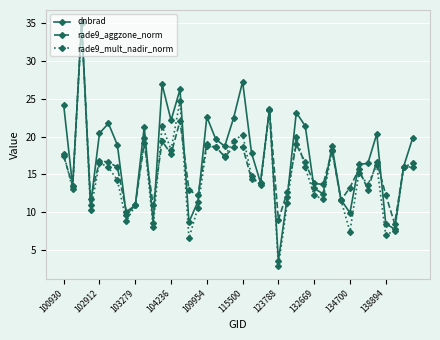

Which series has the widest spread of values?

rade9_mult_nadir_norm